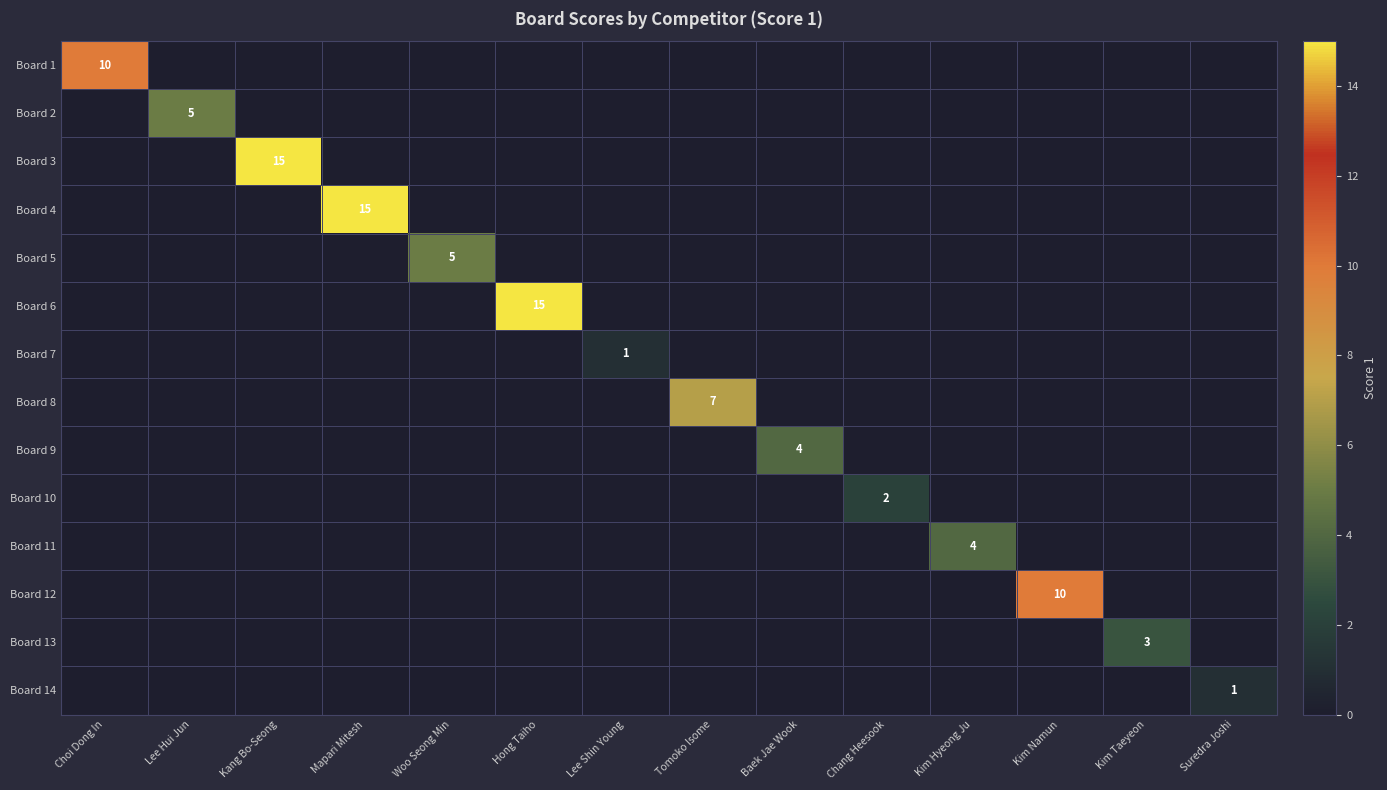

What is the difference between the highest and lowest values at Hong Taiho?

15